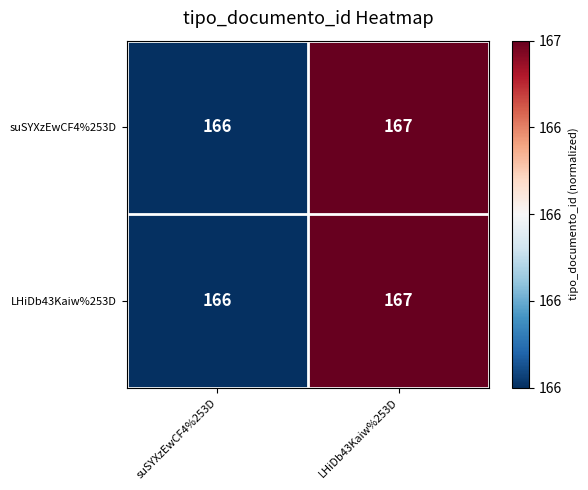

True or false: suSYXzEwCF4%253D has a value of 167 at LHiDb43Kaiw%253D.

True